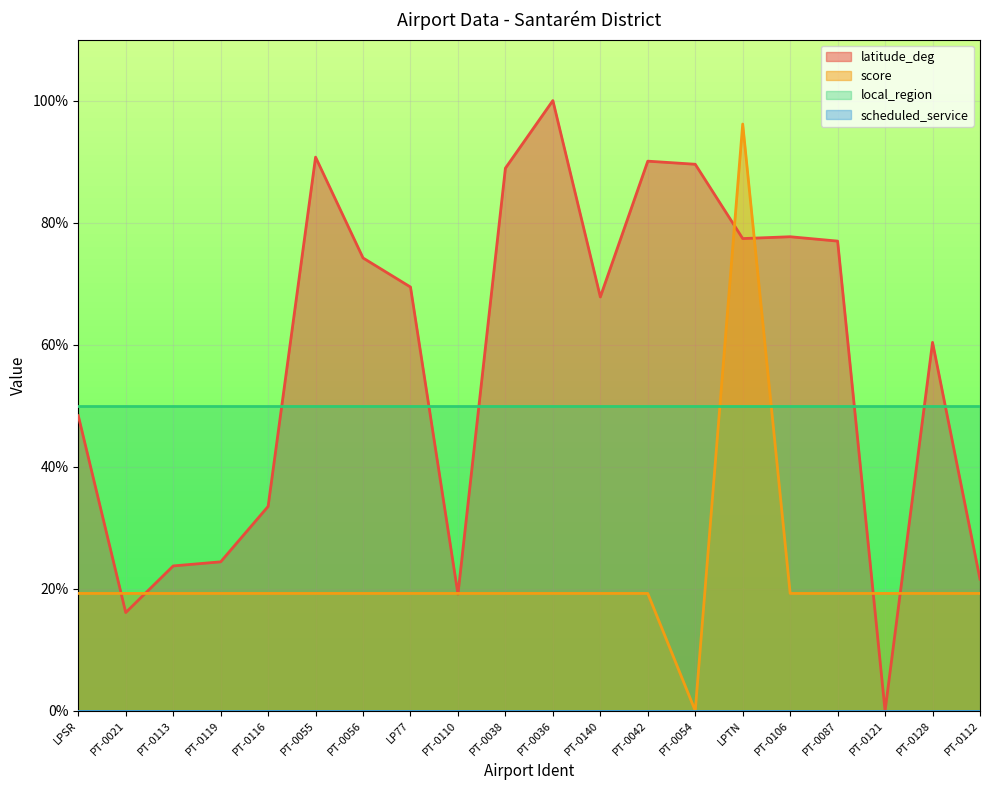

What is the difference between the maximum and minimum values in the latitude_deg series?

100.0